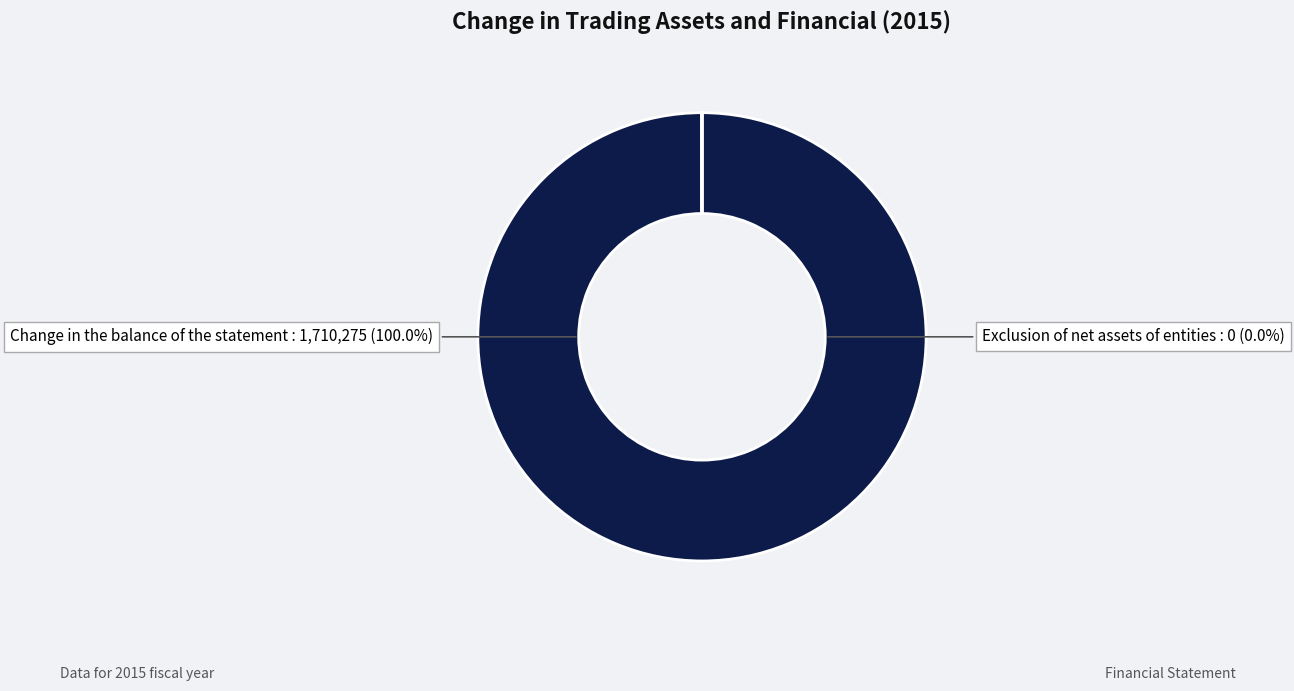

What is the change in value from Change in the balance of the statement to Exclusion of net assets of entities?

-1710275